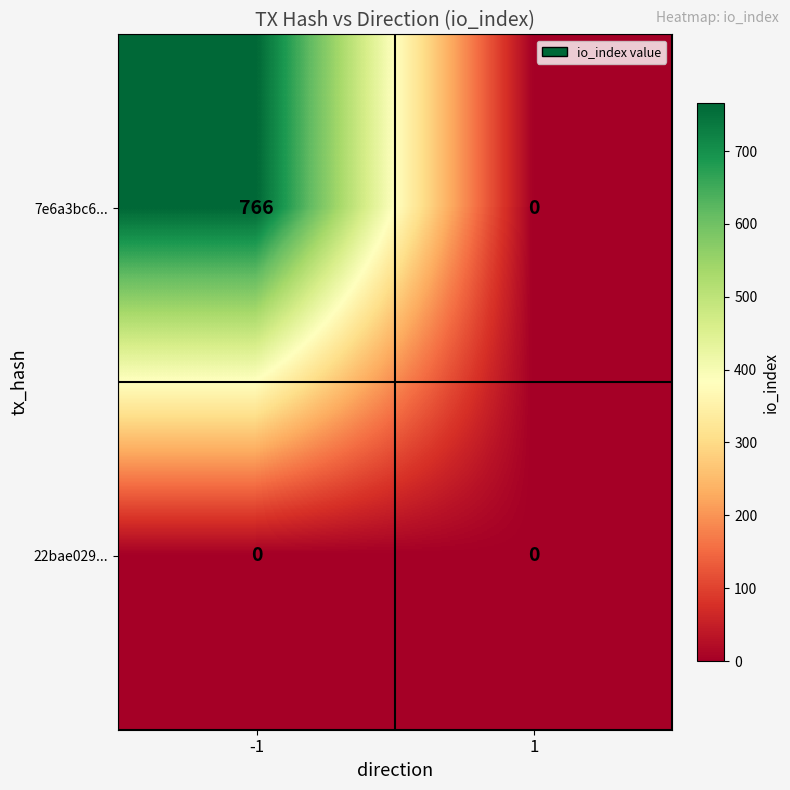

Count the number of categories in the chart.

2